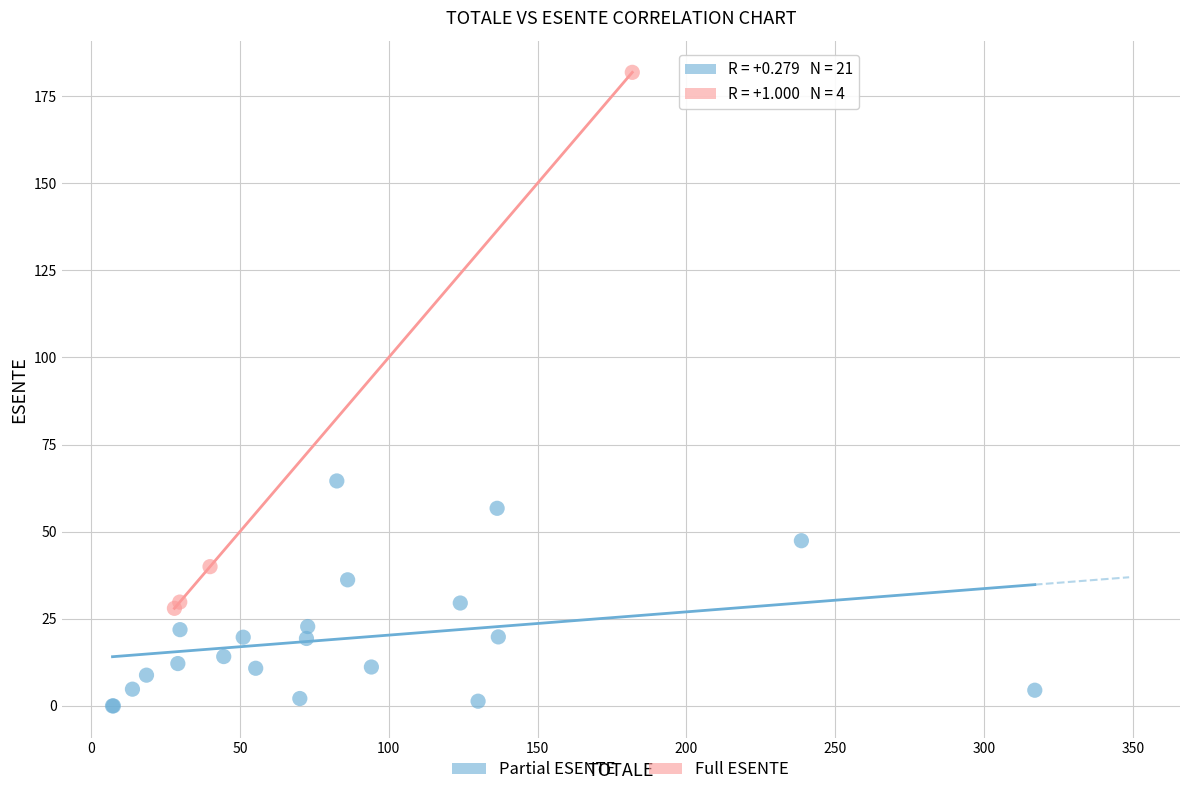

Which series reaches the maximum Y coordinate?

Full ESENTE